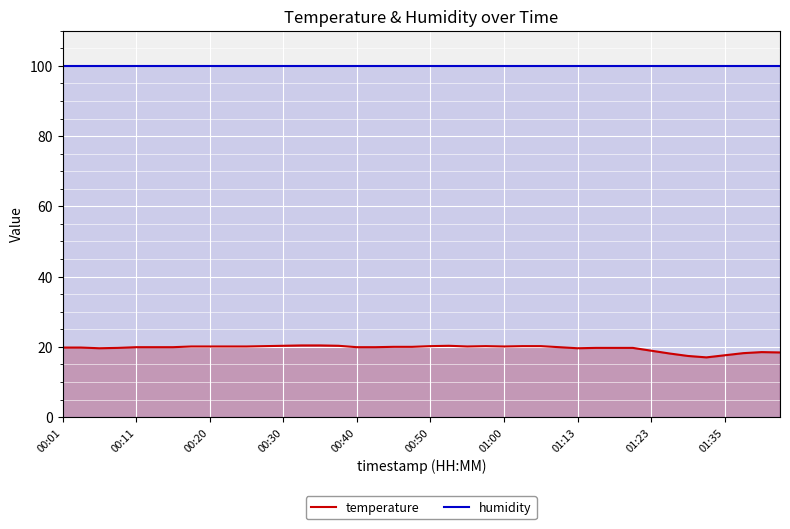

Rank the series by their maximum value, from lowest to highest.

temperature, humidity